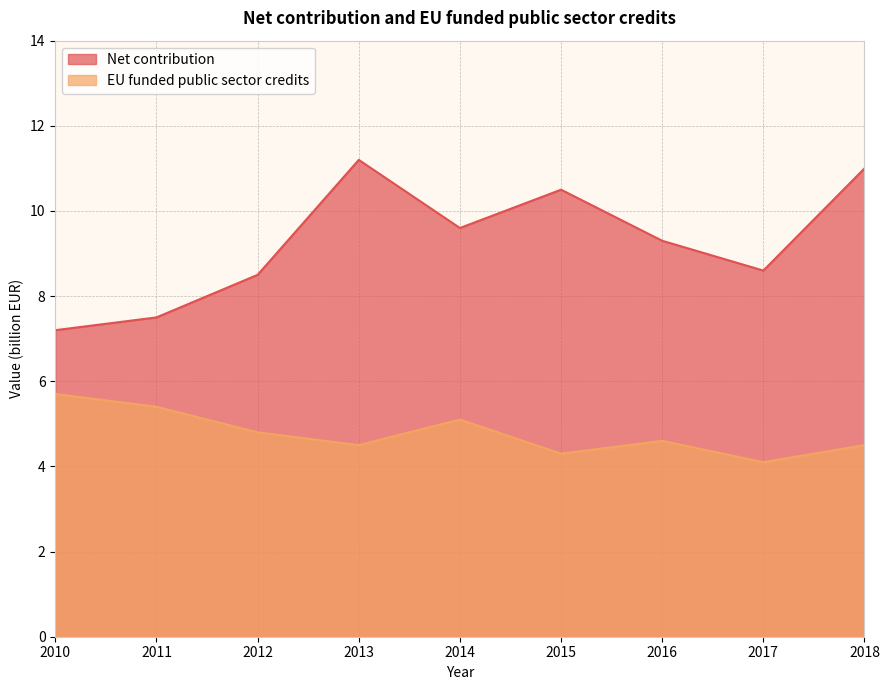

Which has a higher value, 2018 or 2014?

2018